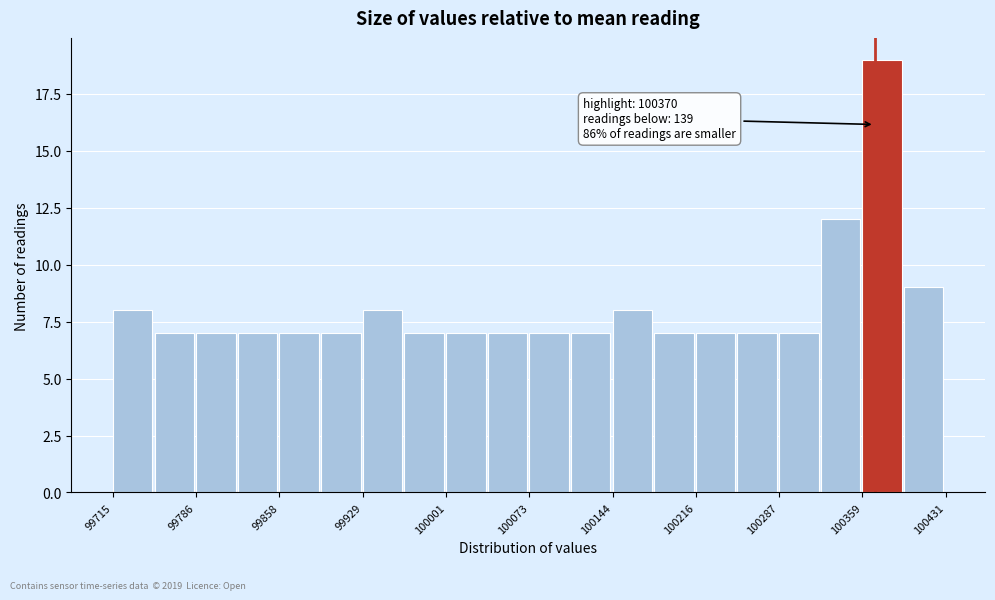

Read against the x-axis, roughly where is the centre of the tallest bar?

100380